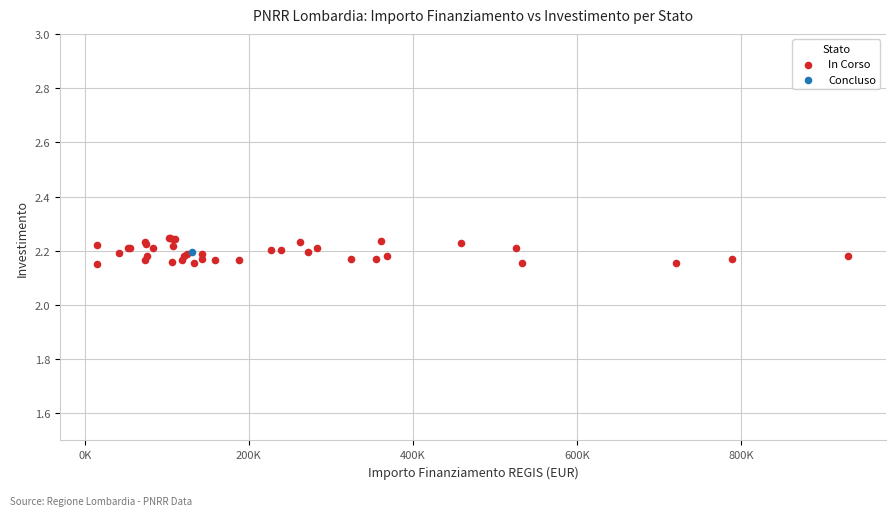

What are all the series names shown in the legend?

In Corso, Concluso